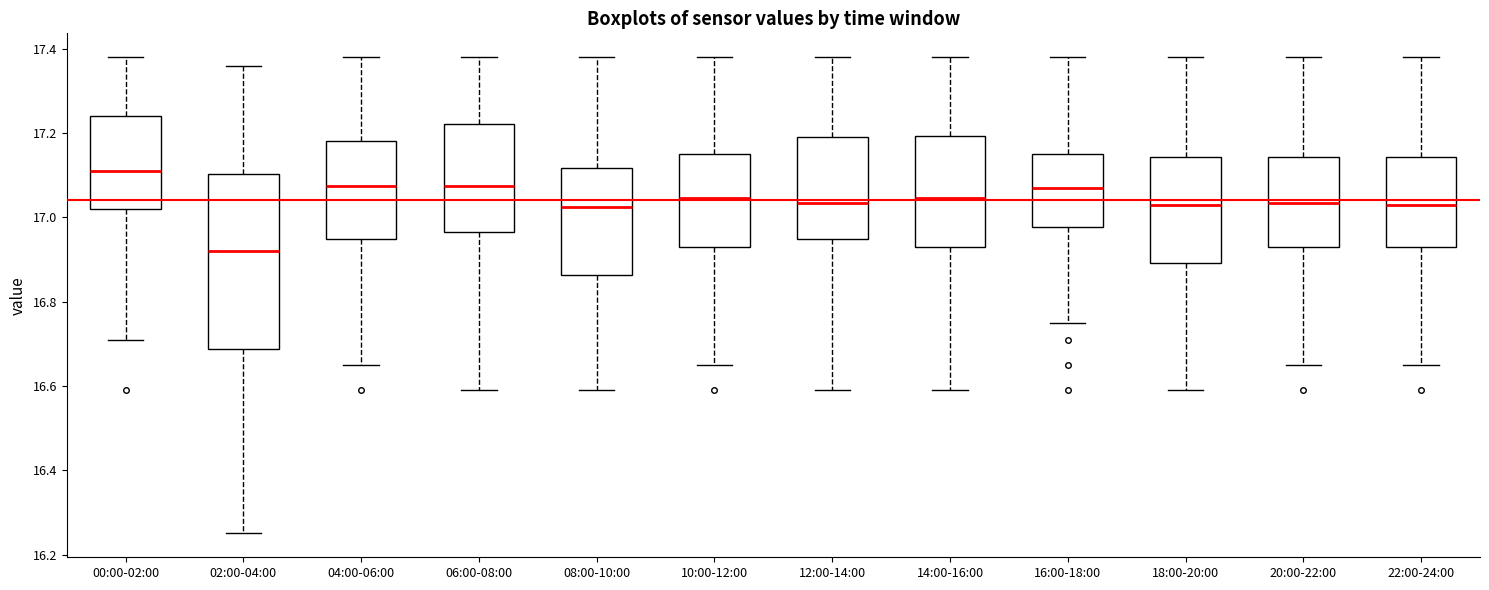

Where is the upper edge of the box for 00:00-02:00 on the y-axis? The values are not printed on the chart, so give them approximately, as read against the axis.

17.24